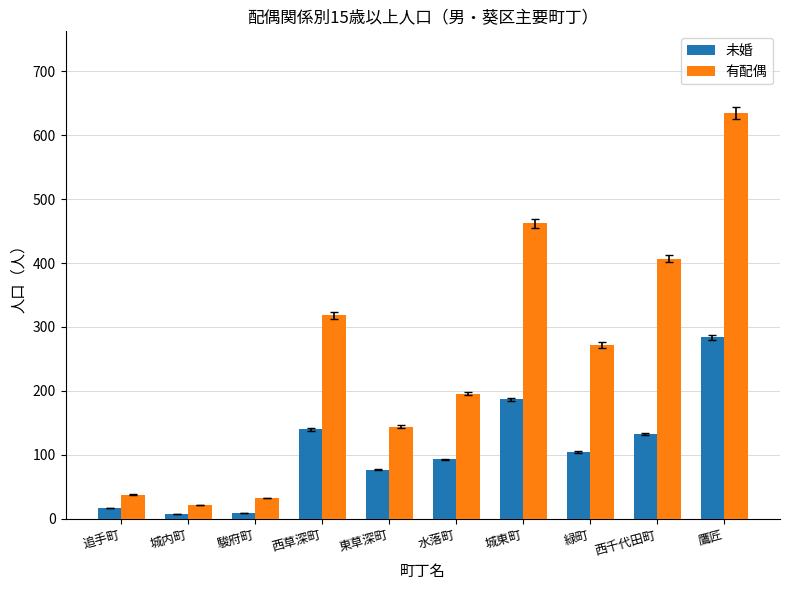

What is the label of the 8th bar from the left?

緑町